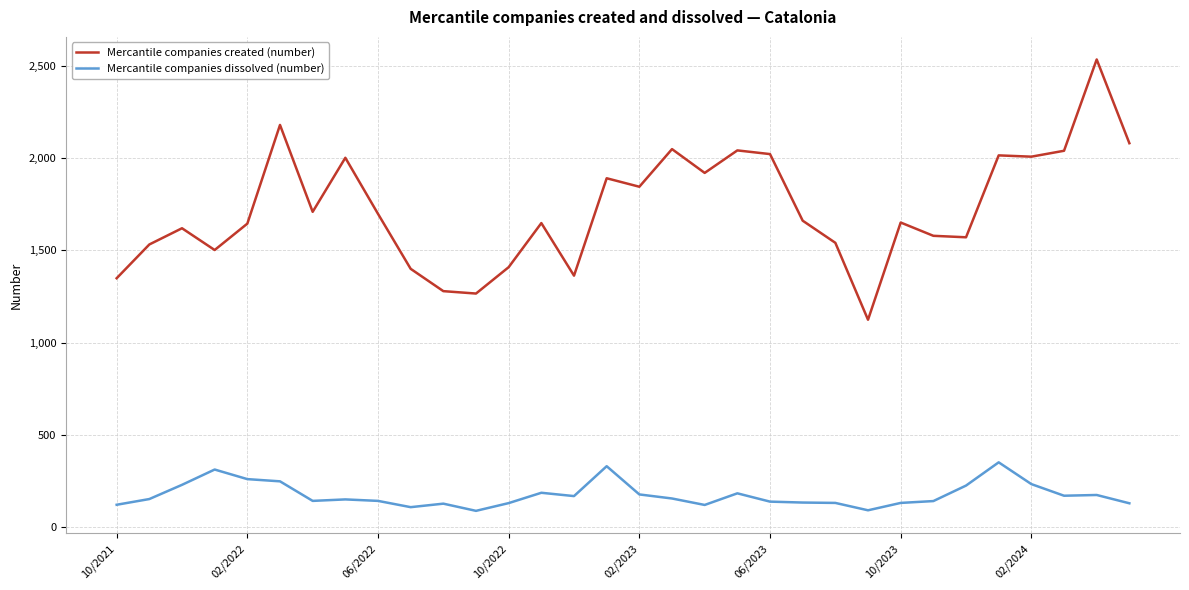

What is the smallest value displayed?

88